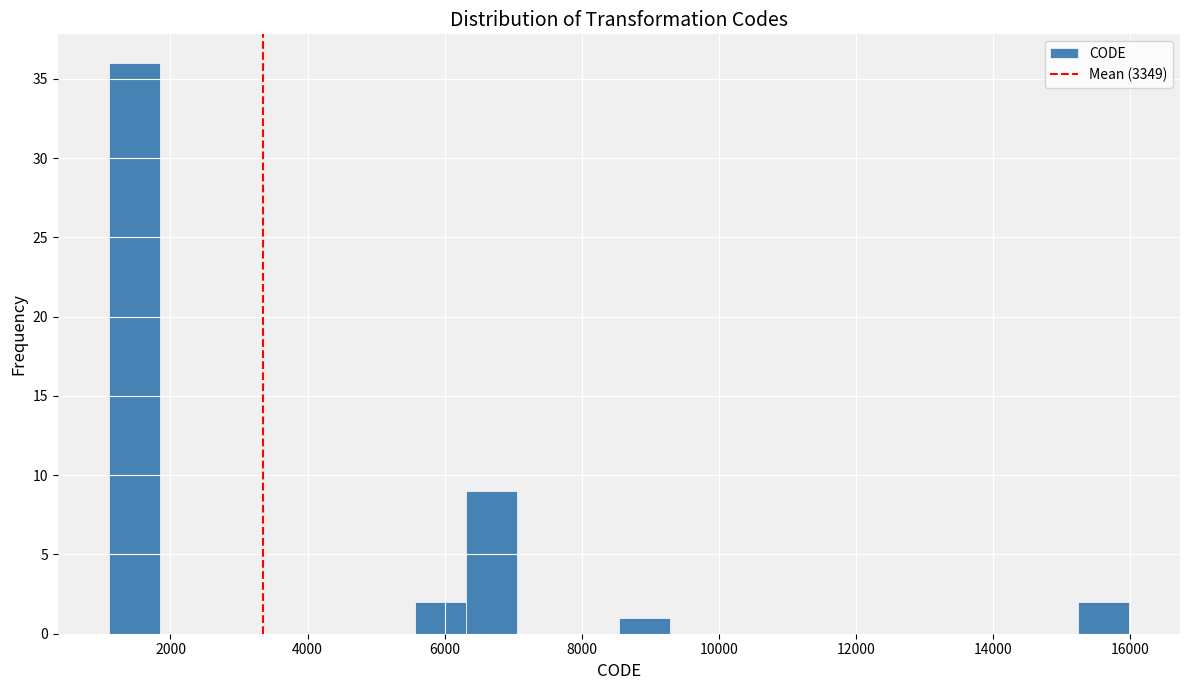

Around what value on the x-axis is the tallest bar? Give the approximate position of its centre, as read against the axis.

1400